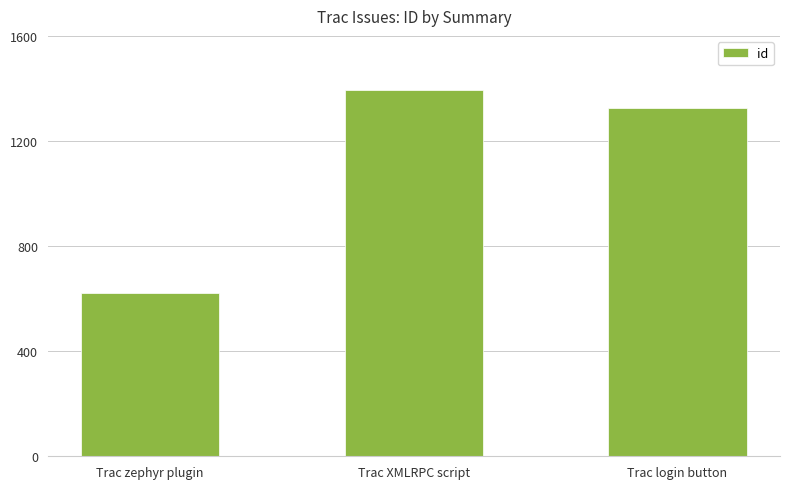

At which category does the chart reach its minimum across all series?

Trac zephyr plugin